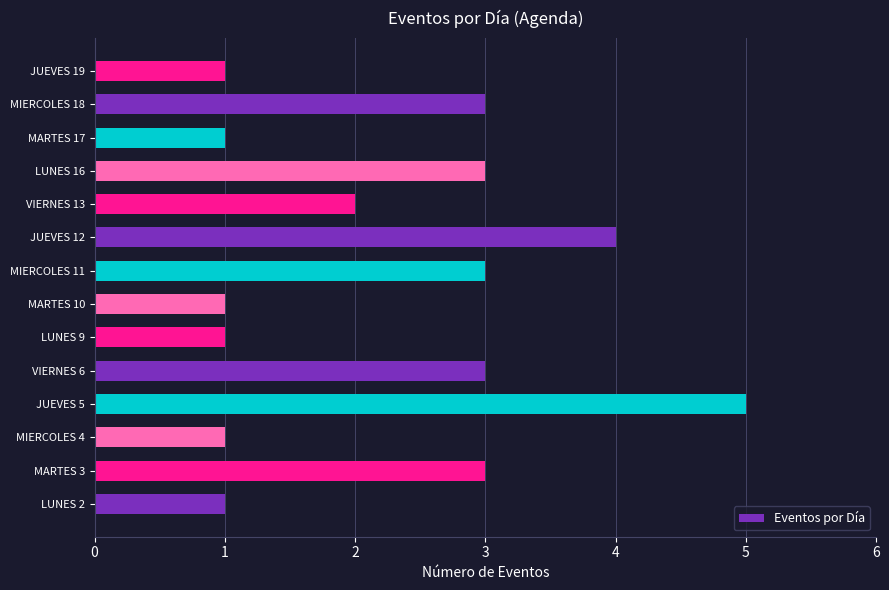

What is the average value?

2